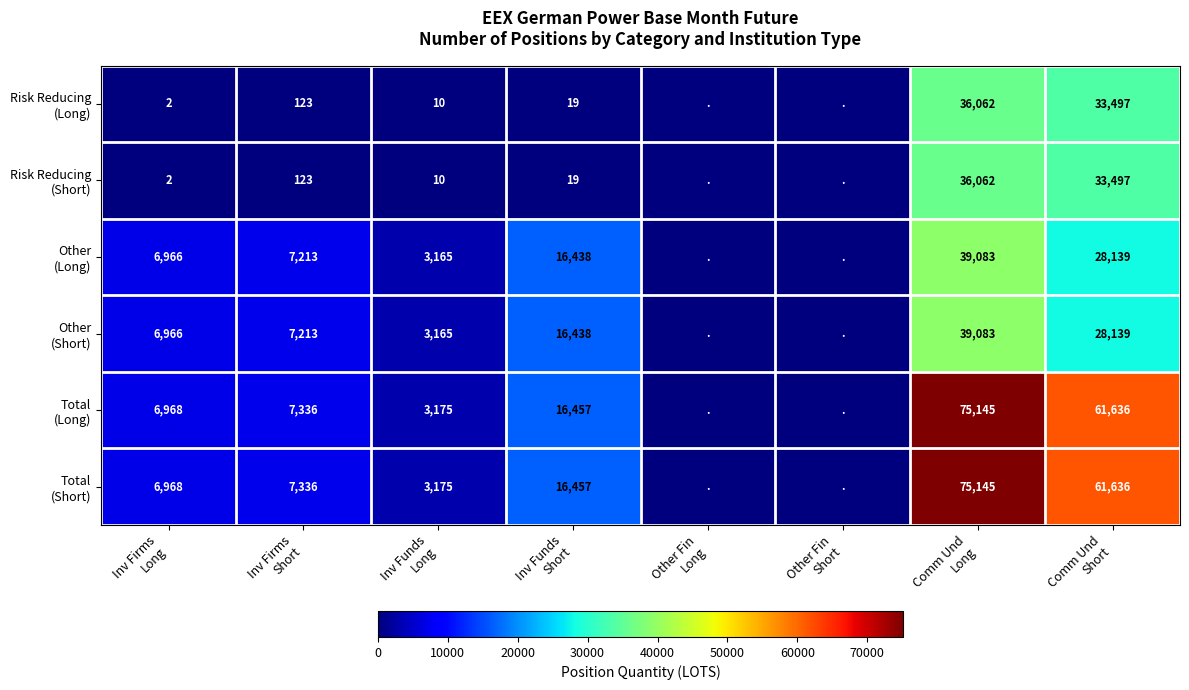

The Risk Reducing (Short) series shows -16575.6 at Other Fin Short. True or false?

False